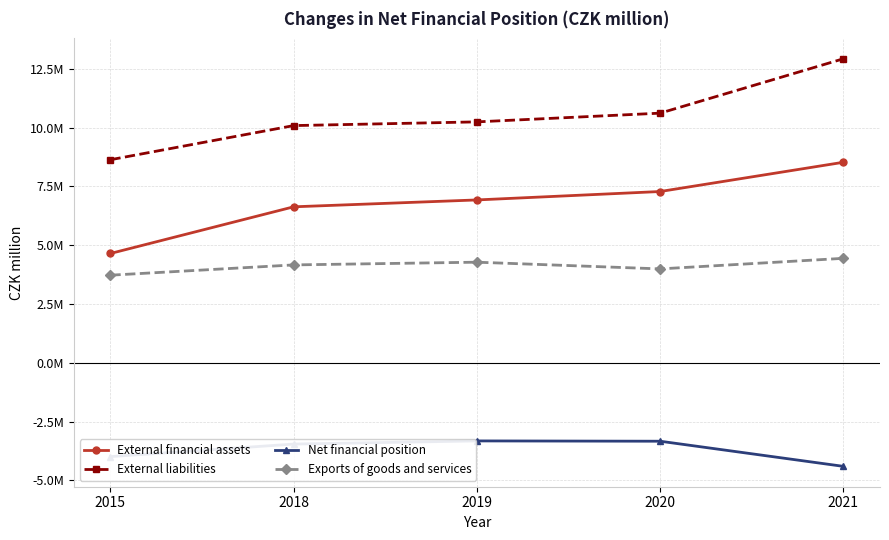

What are all the series names shown in the legend?

External financial assets, External liabilities, Net financial position, Exports of goods and services